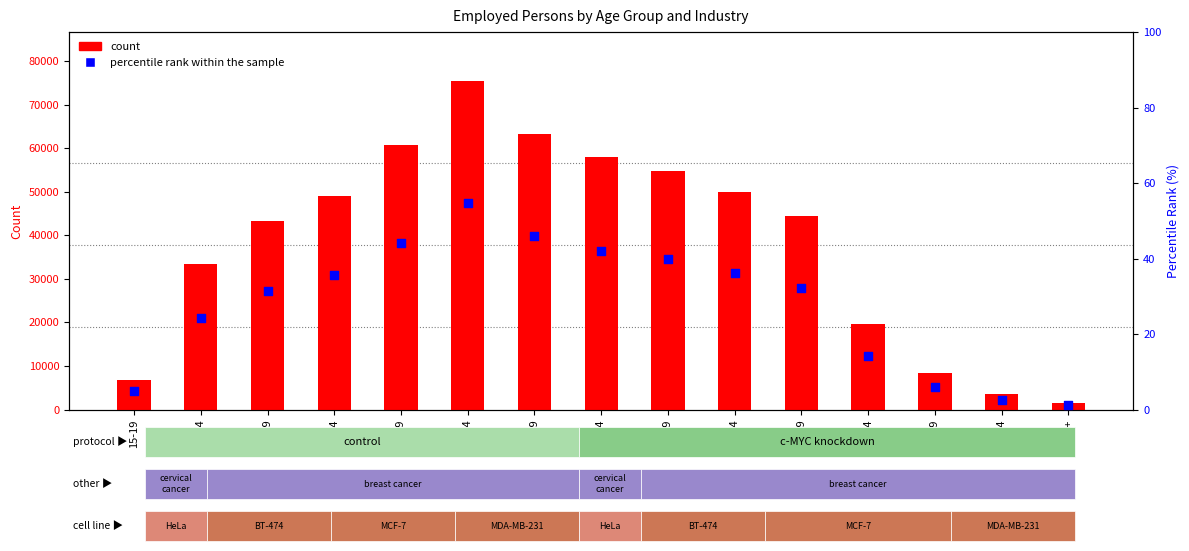

At which category is the sum across all series the highest?

40-44